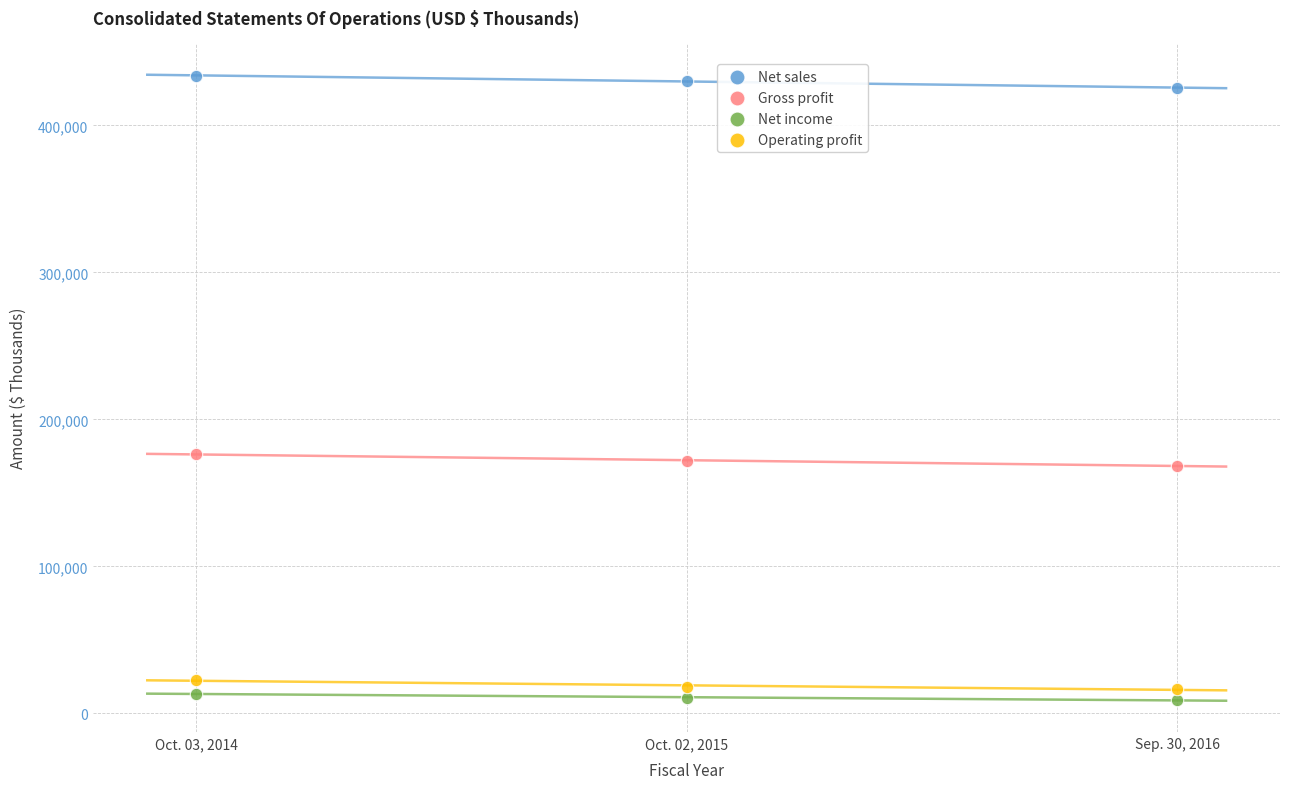

Across all data points, what is the average Y value?

158093